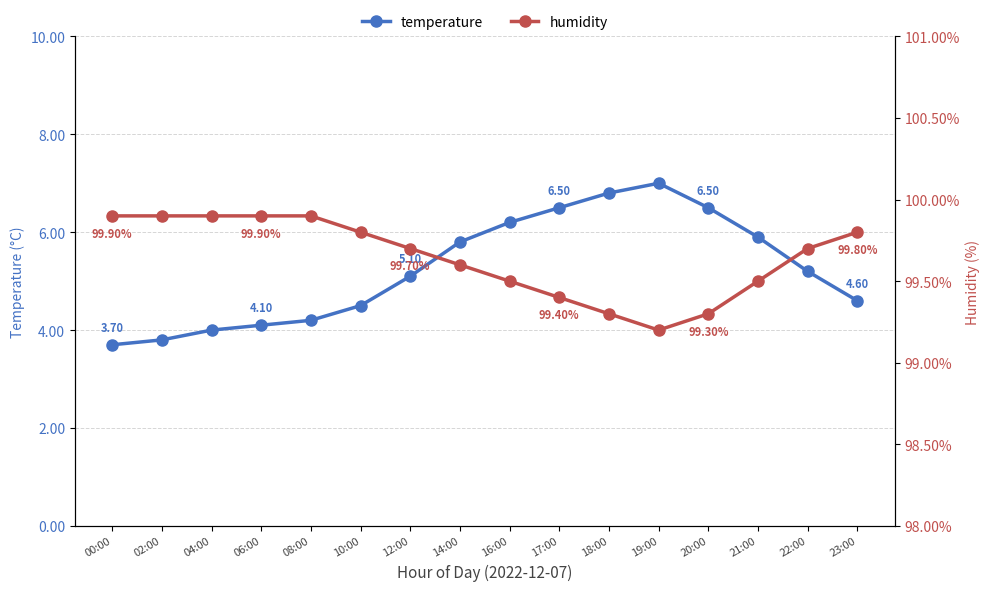

Which series changed the most between 21:00 and 22:00?

temperature